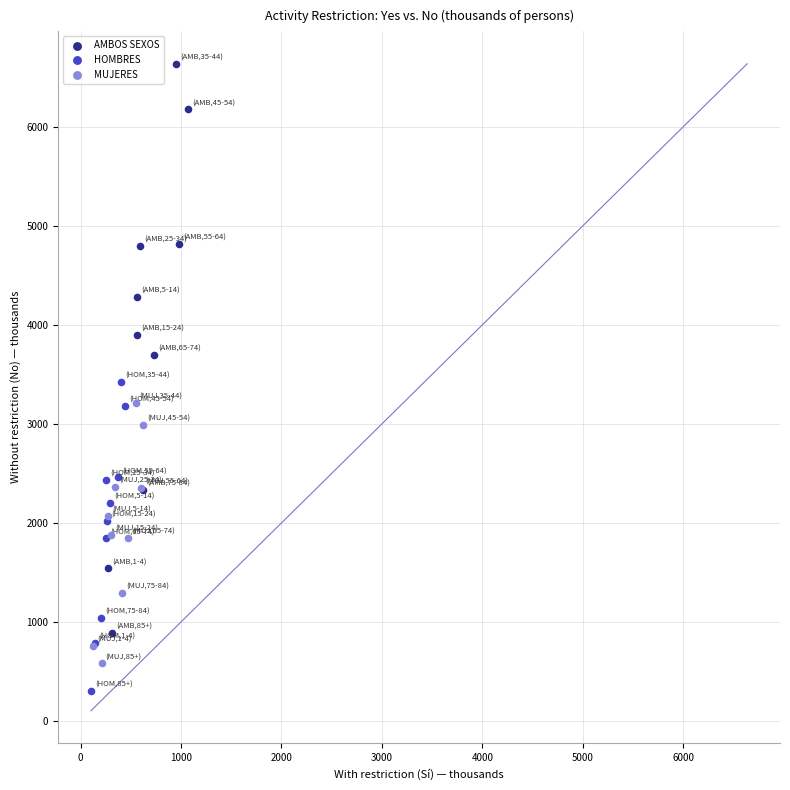

Which series reaches the maximum Y coordinate?

AMBOS SEXOS